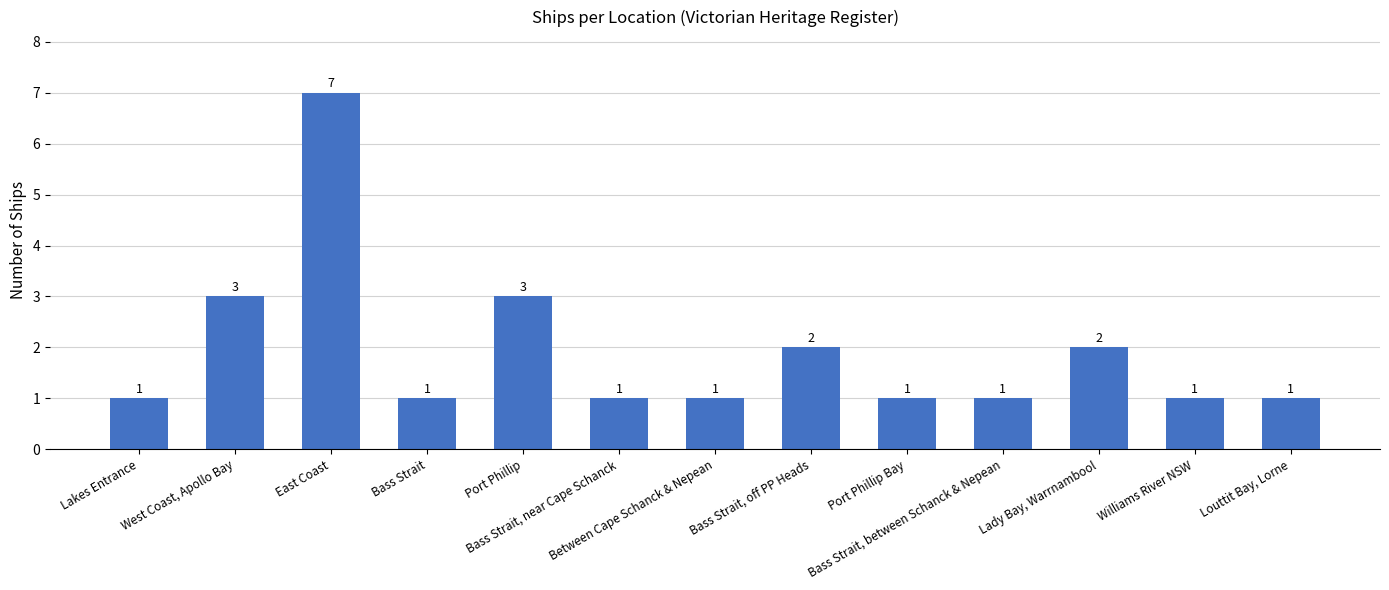

What is the sum of the values at Lakes Entrance and Bass Strait?

2